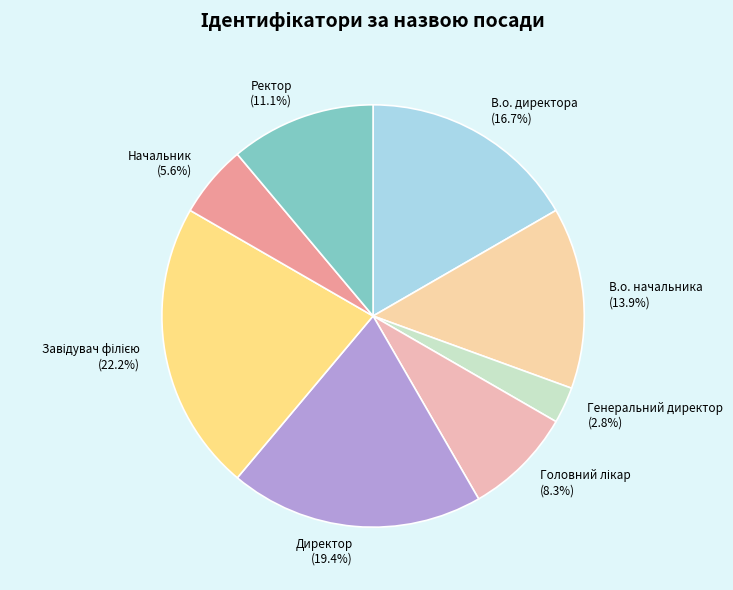

Which category has the smallest portion of the pie?

Генеральний директор